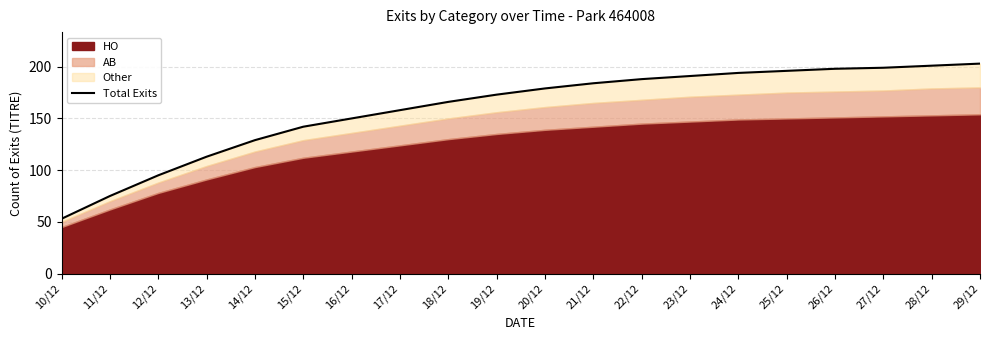

What is the smallest value displayed?

53